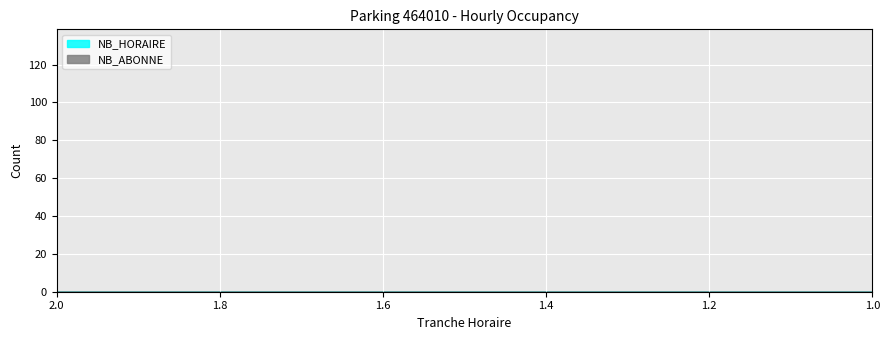

Where do NB_ABONNE and NB_HORAIRE first cross each other?

8 and 9